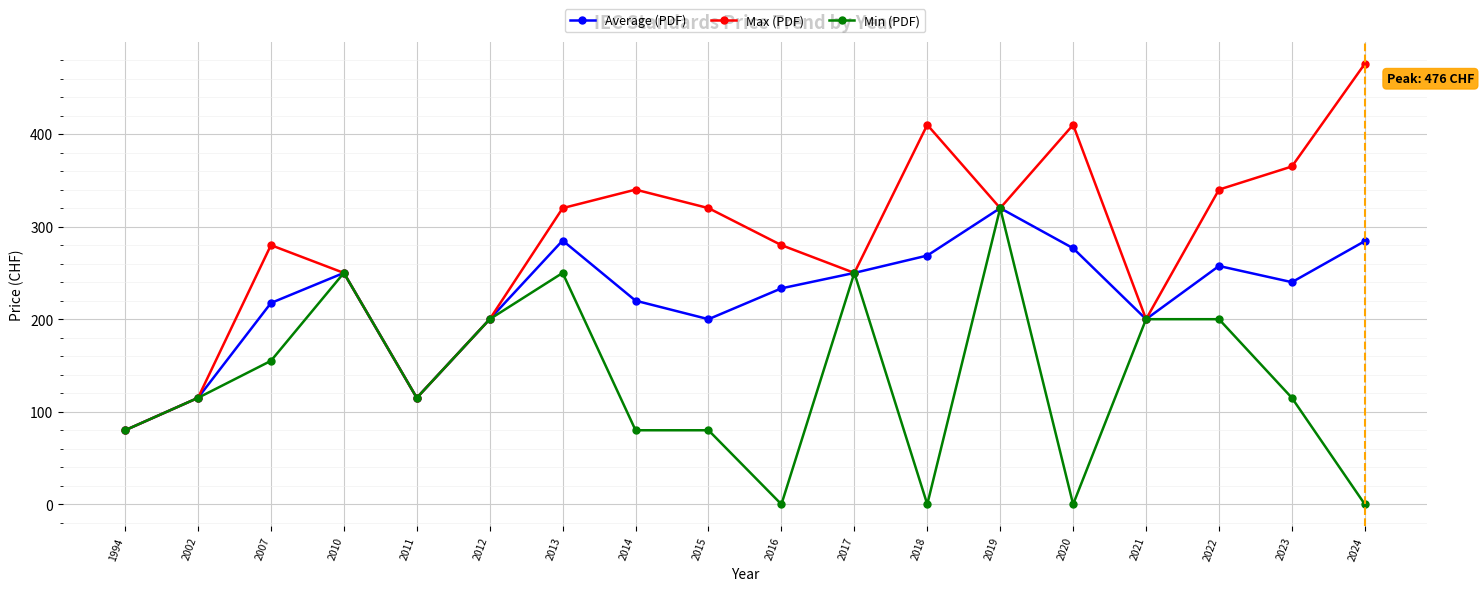

Which series has the largest range (max minus min)?

Max (PDF)